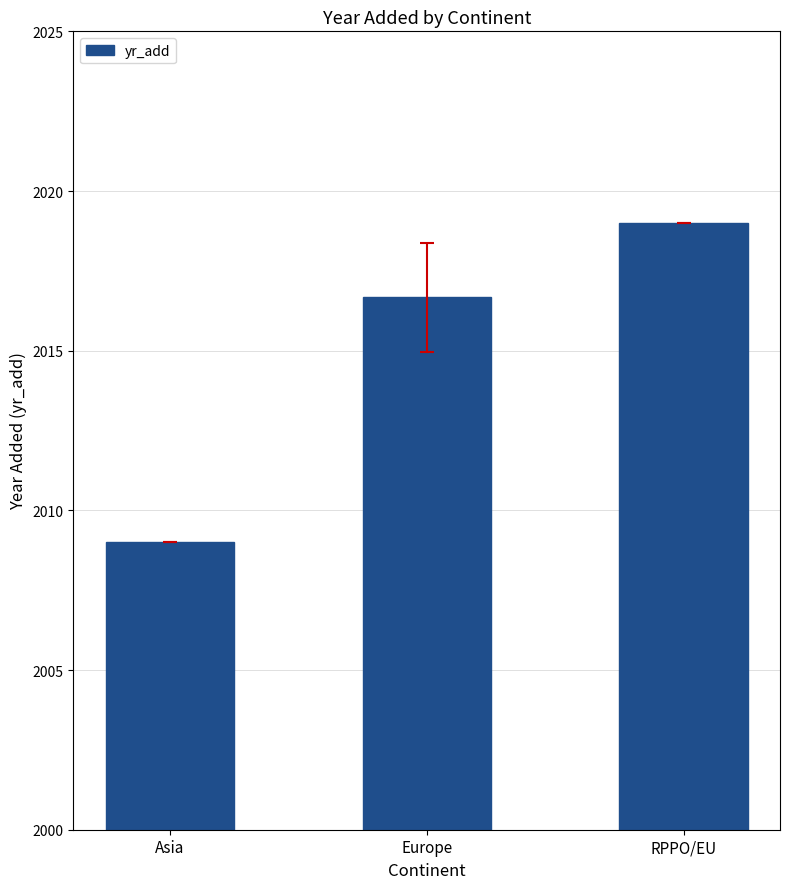

Is it true that the value at Europe is 2016.7?

True